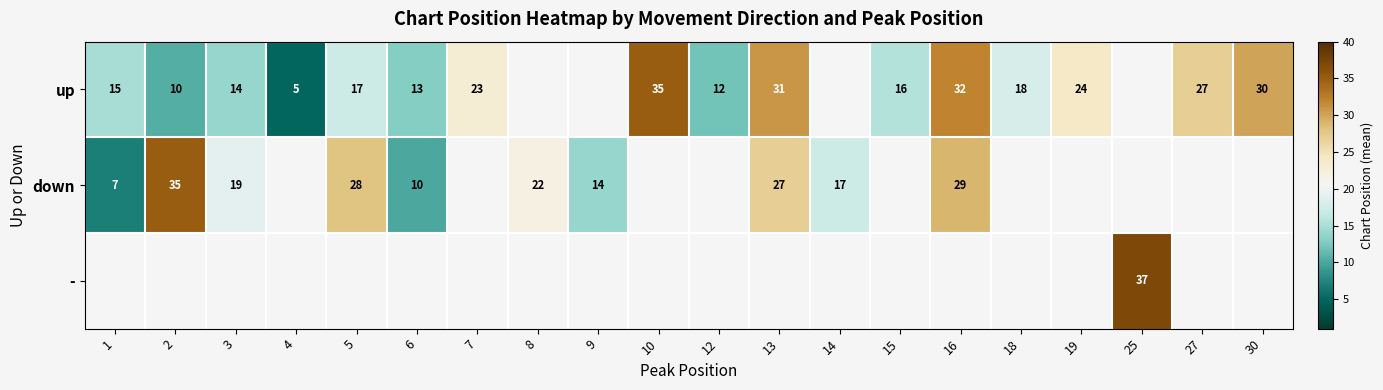

True or false: up has a value of 27.6 at 18.

False